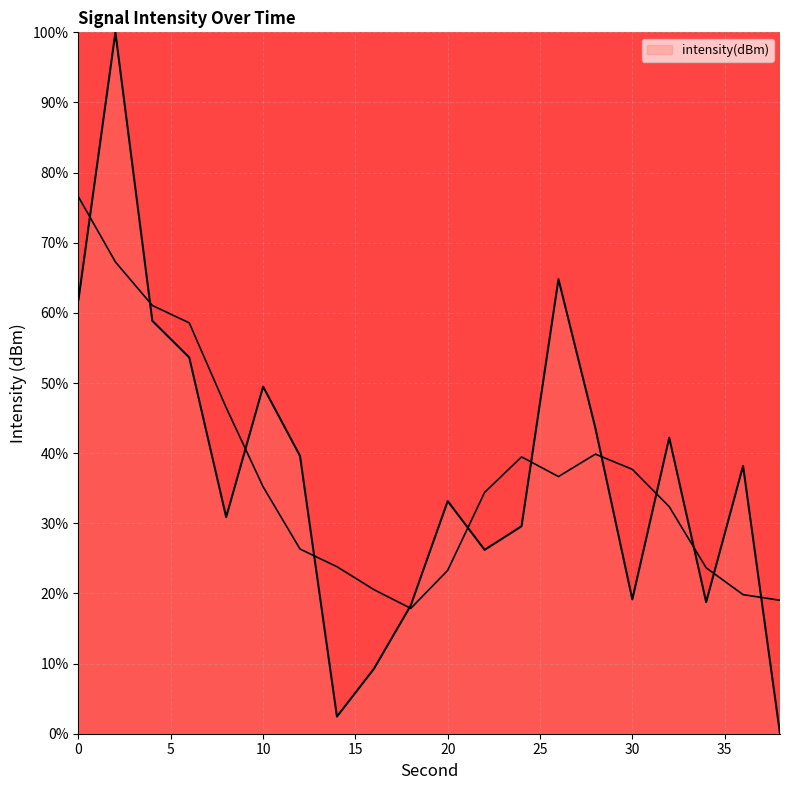

What is the sum of the values at 36 and 18?

56.5